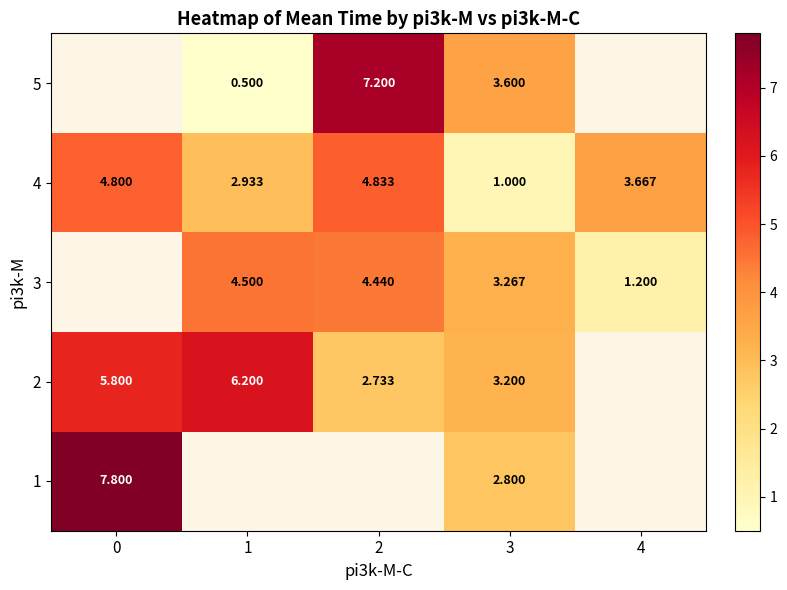

True or false: row_2 has a value of 1.2 at 4.

True